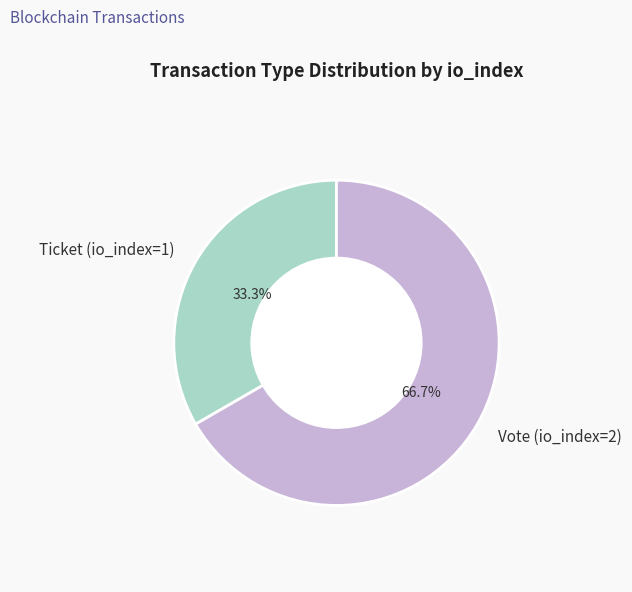

Approximately how many times larger is the value at Ticket (io_index=1) compared to Vote (io_index=2)?

0.5